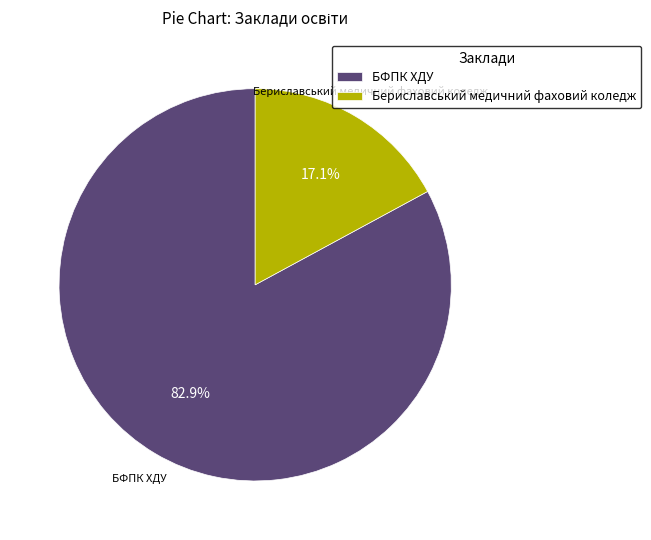

What percentage is the БФПК ХДУ slice, to the nearest percent?

83%